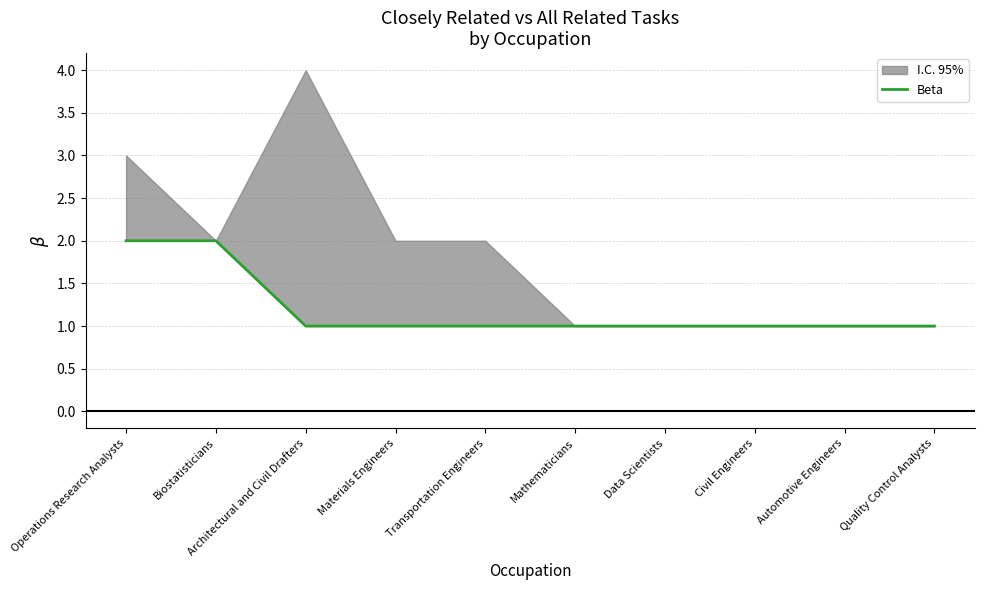

What is the label of the 5th point from the left?

Transportation Engineers